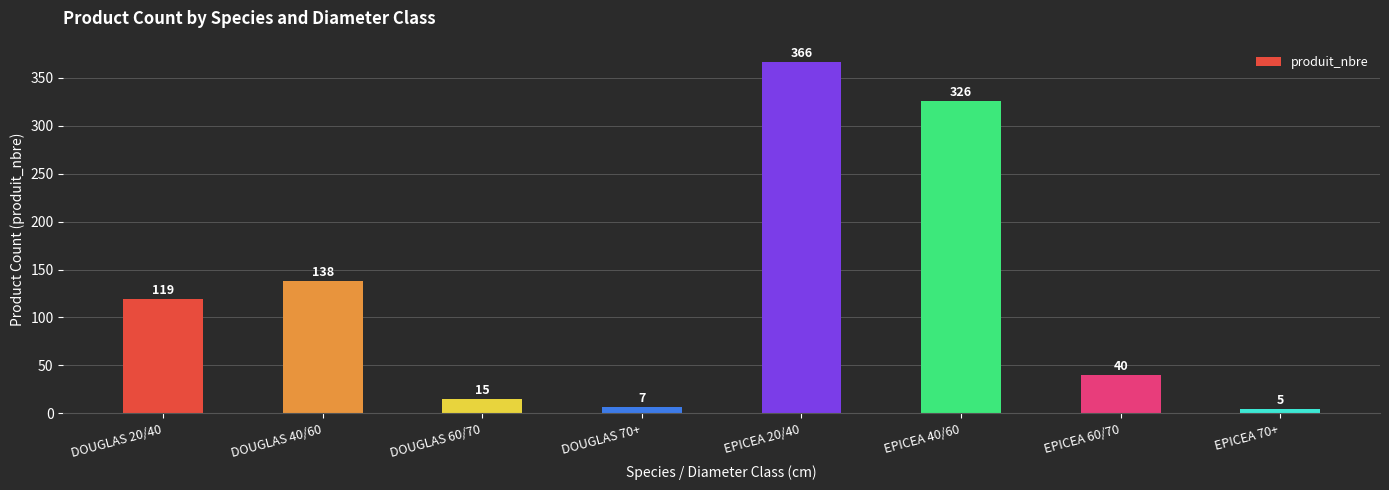

What is the label of the 1st bar from the left?

DOUGLAS 20/40